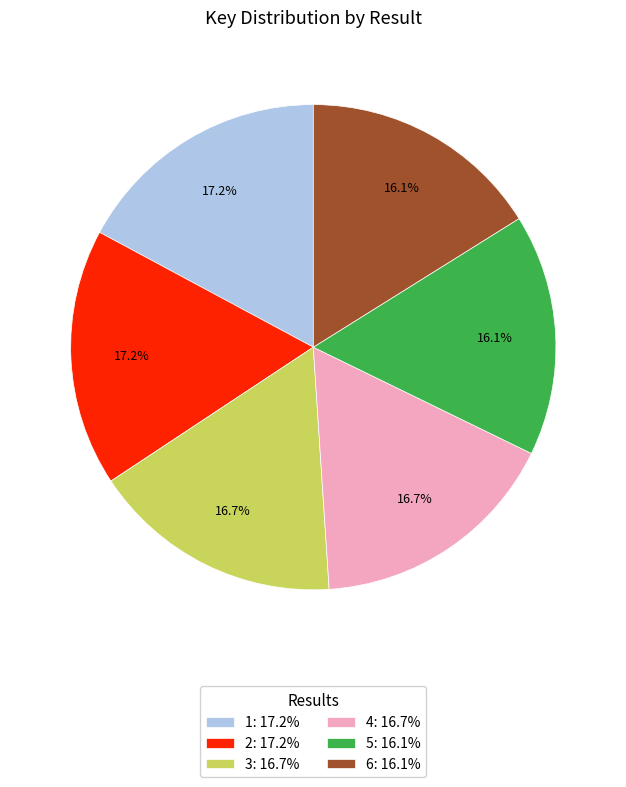

What percentage is NOT represented by 2?

82.8%